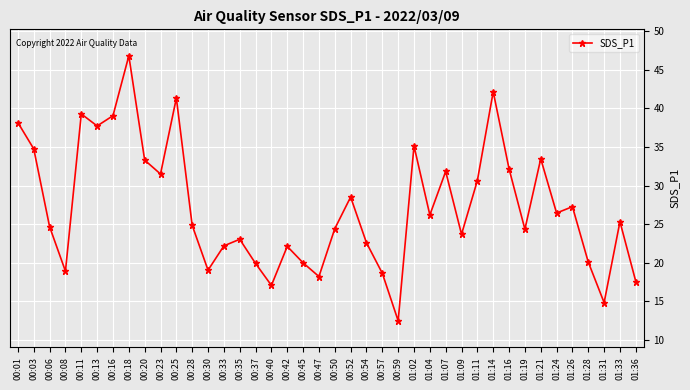

How many lines are shown in the chart?

1